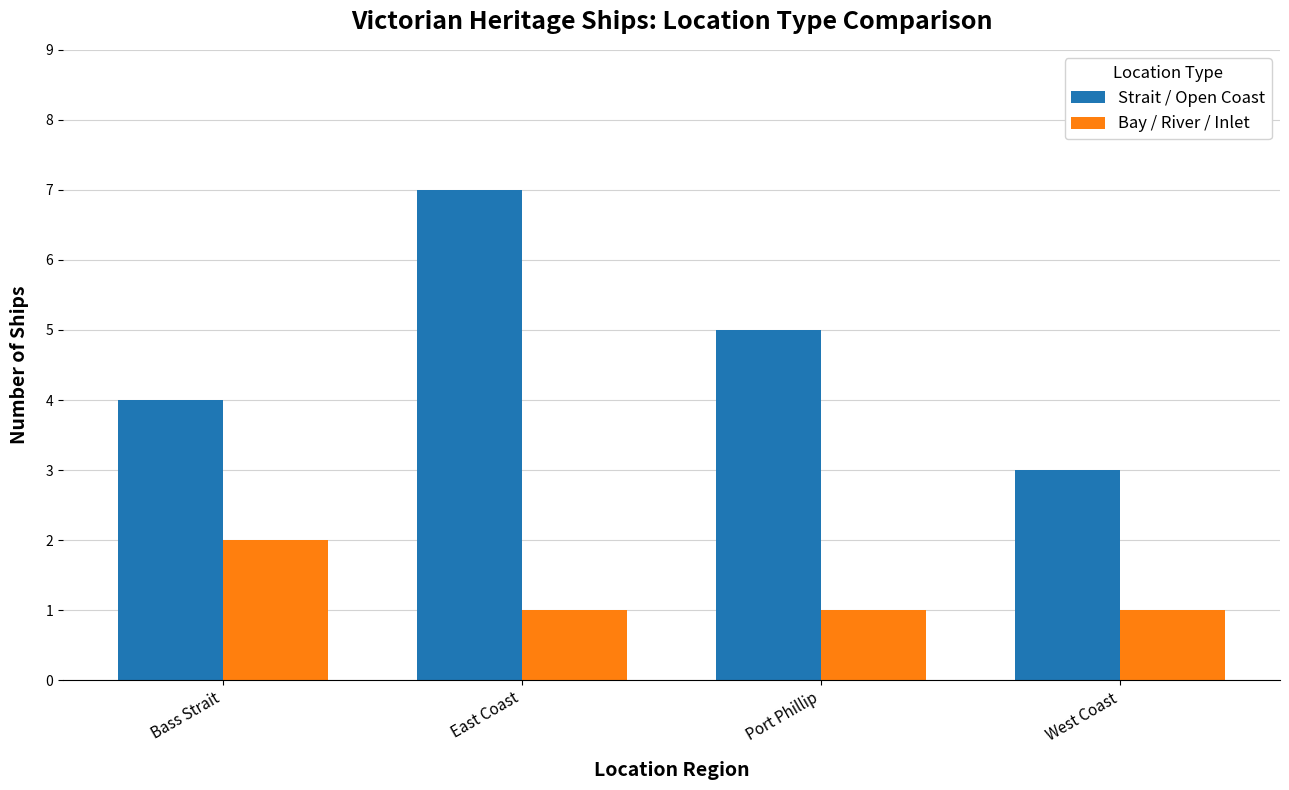

At which label does Strait / Open Coast reach its minimum?

West Coast